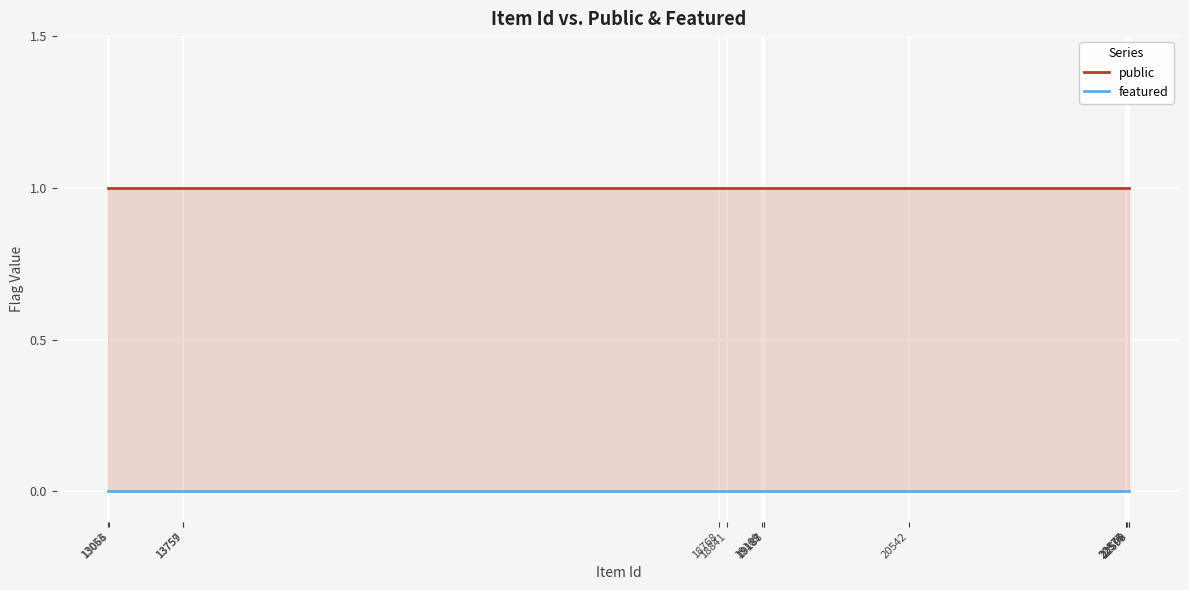

What is the total value across all series at 13053?

1